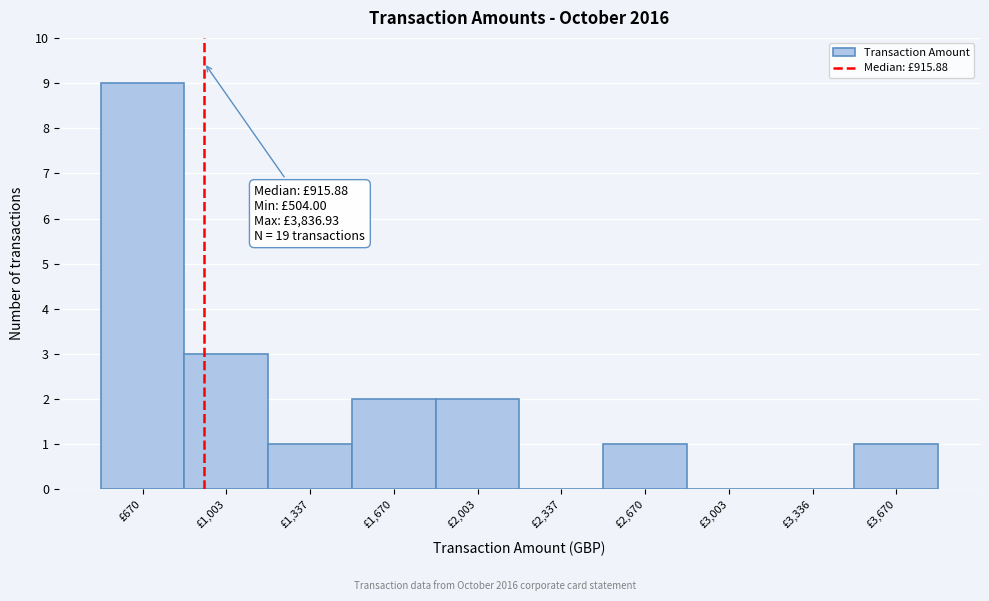

Which range on the x-axis has the tallest bar?

500 to 850